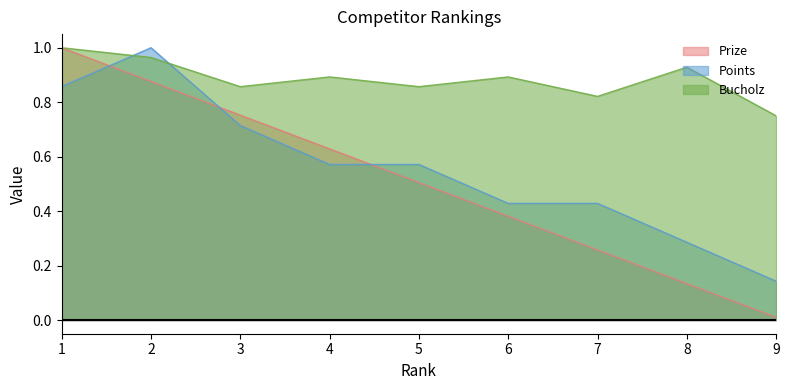

Rank the series by their maximum value, from lowest to highest.

Prize, Points, Bucholz